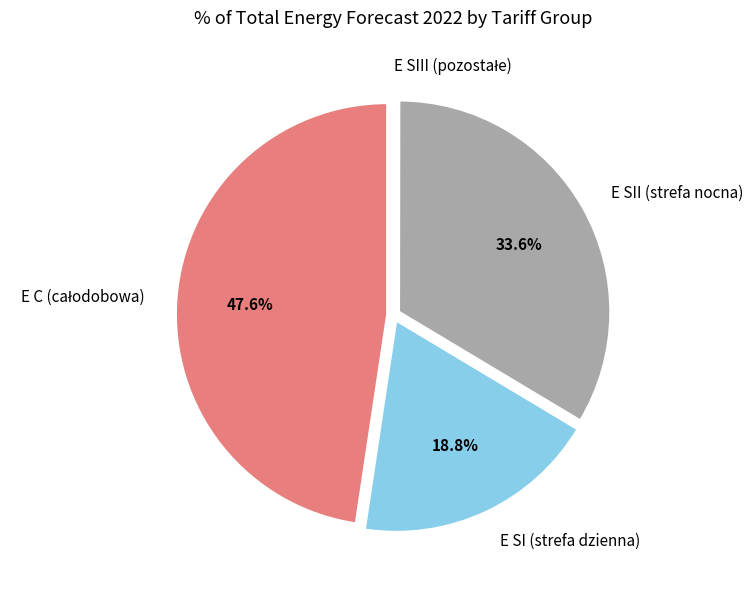

Is there a majority slice in this chart?

No